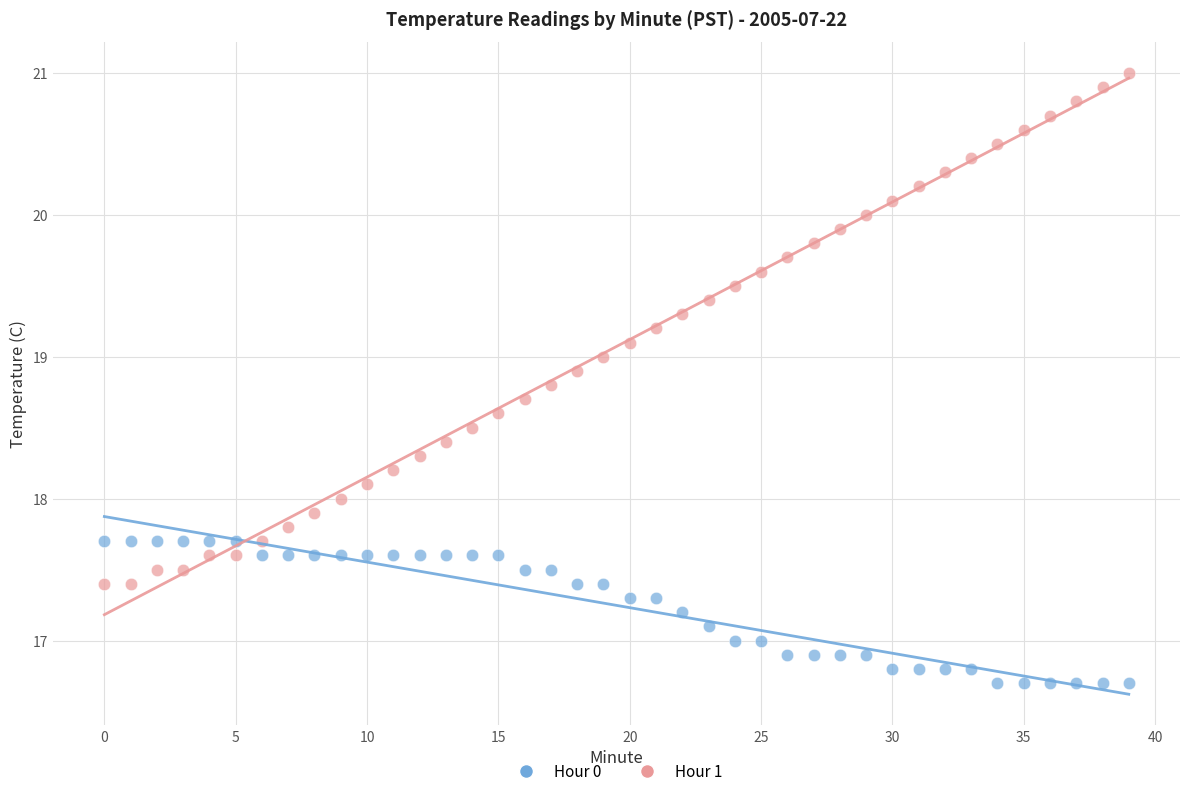

Which series contains the lowest Y value?

Hour 0